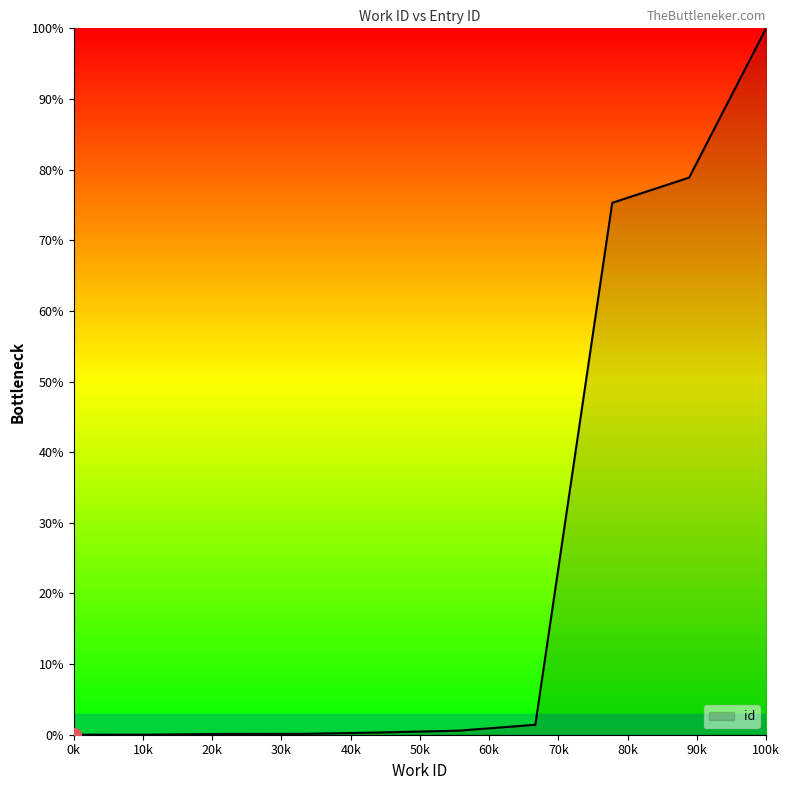

What is the greatest value displayed?

100.0